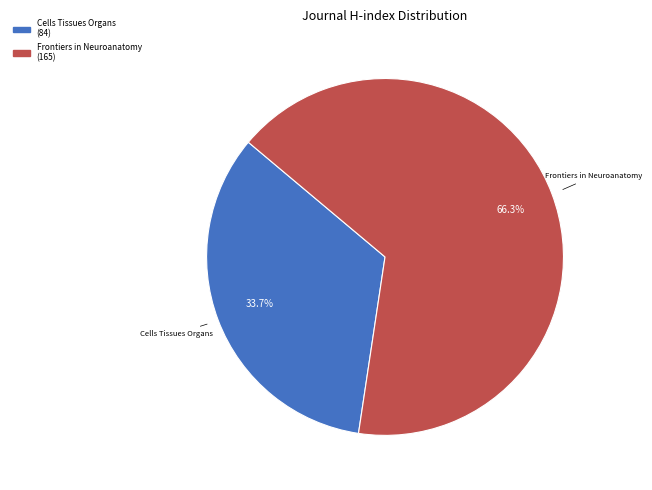

What is the majority slice?

Frontiers in Neuroanatomy